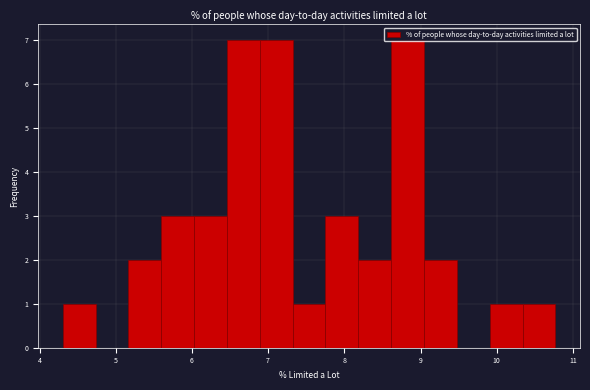

Reading left to right, list every bar in this chart as the range it spans on the x-axis followed by its height. Neither the bar edges nor the heights are printed on the chart, so give them approximately, as read against the axes.

4.3 to 4.7: 1
4.7 to 5.2: 0
5.2 to 5.6: 2
5.6 to 6.0: 3
6.0 to 6.5: 3
6.5 to 6.9: 7
6.9 to 7.3: 7
7.3 to 7.8: 1
7.8 to 8.2: 3
8.2 to 8.6: 2
8.6 to 9.0: 7
9.0 to 9.5: 2
9.5 to 9.9: 0
9.9 to 10.3: 1
10.3 to 10.8: 1